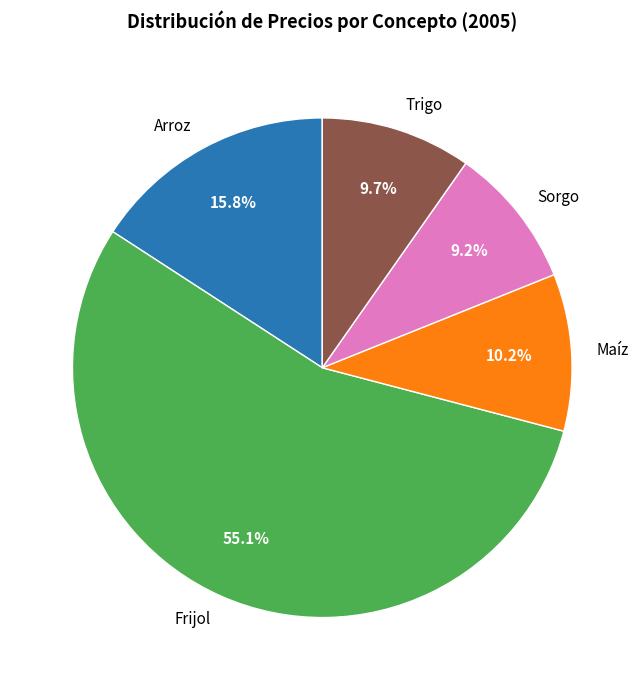

What is the ratio of the value at Arroz to the value at Trigo?

1.6